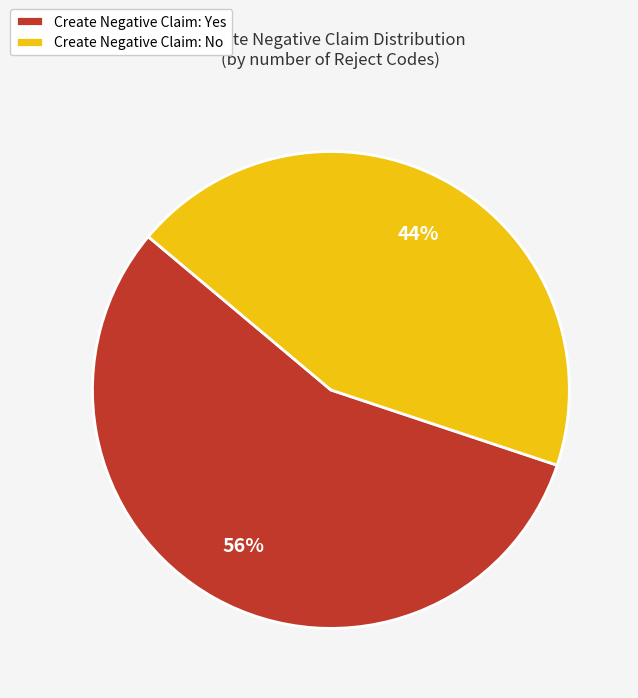

Which has a higher value, Create Negative Claim: Yes or Create Negative Claim: No?

Create Negative Claim: Yes